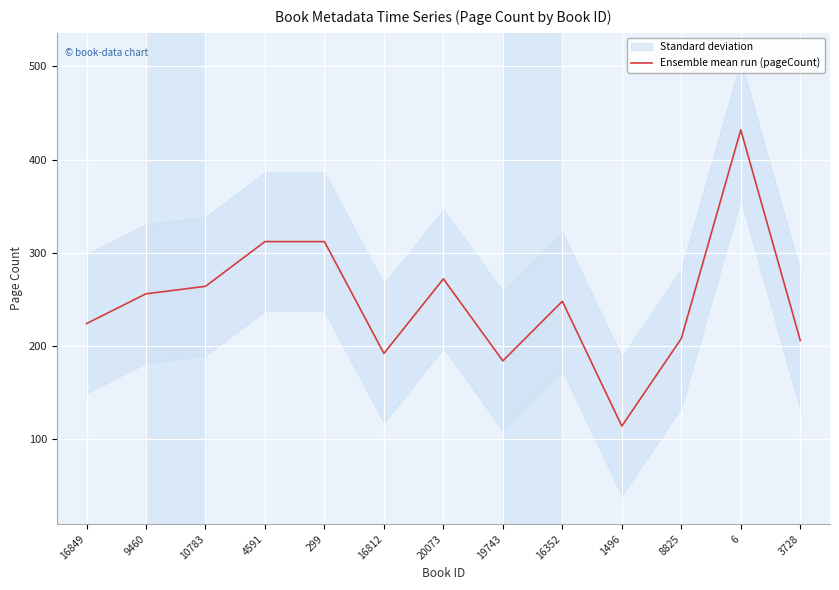

How many interior local peaks (higher than both neighbors) does the data have?

3